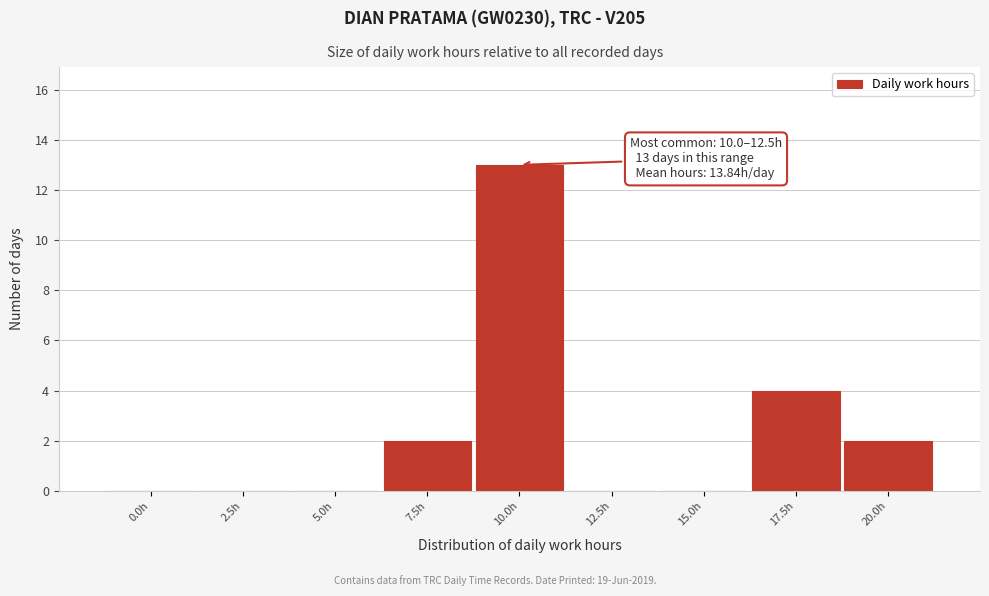

Reading left to right, what are all the values shown in this chart?

0.0h=0	2.5h=0	5.0h=0	7.5h=2	10.0h=13	12.5h=0	15.0h=0	17.5h=4	20.0h=2